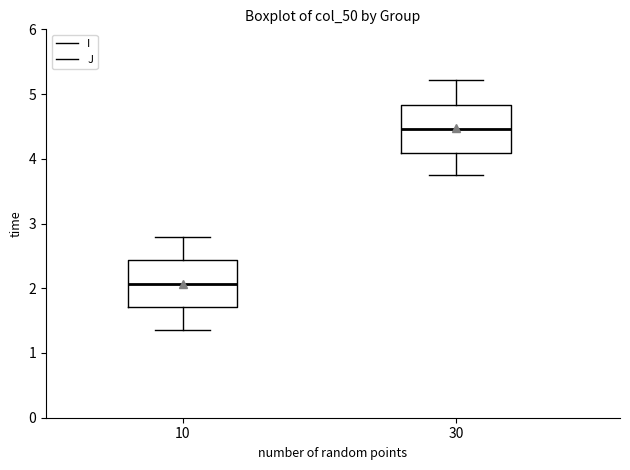

Reading left to right, read every box against the y-axis: the position of its median line, the range the box covers, and the ends of its whiskers. The values are not printed on the chart, so give them approximately, as read against the axis.

10: median 2.1, box 1.7 to 2.4, whiskers 1.4 to 2.8
30: median 4.5, box 4.1 to 4.8, whiskers 3.7 to 5.2